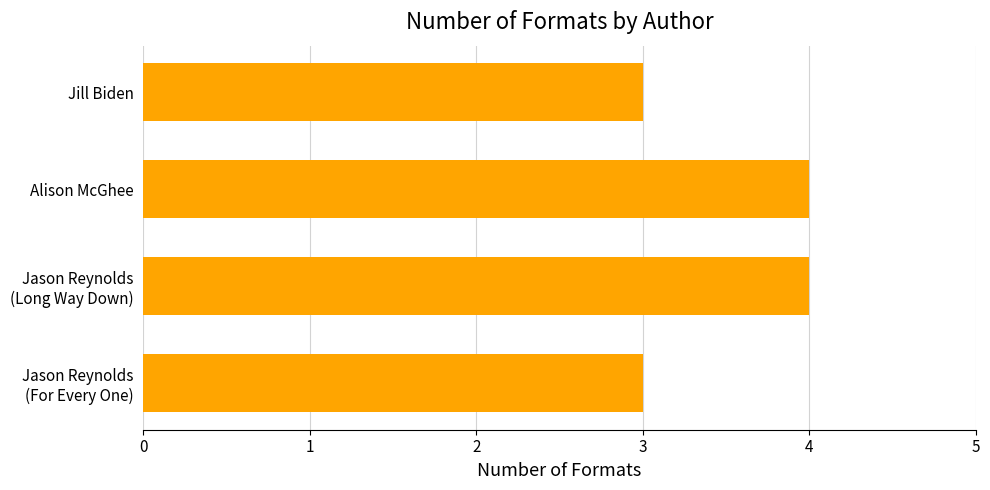

Reading bottom to top, extract all data points from this chart.

3	4	4	3